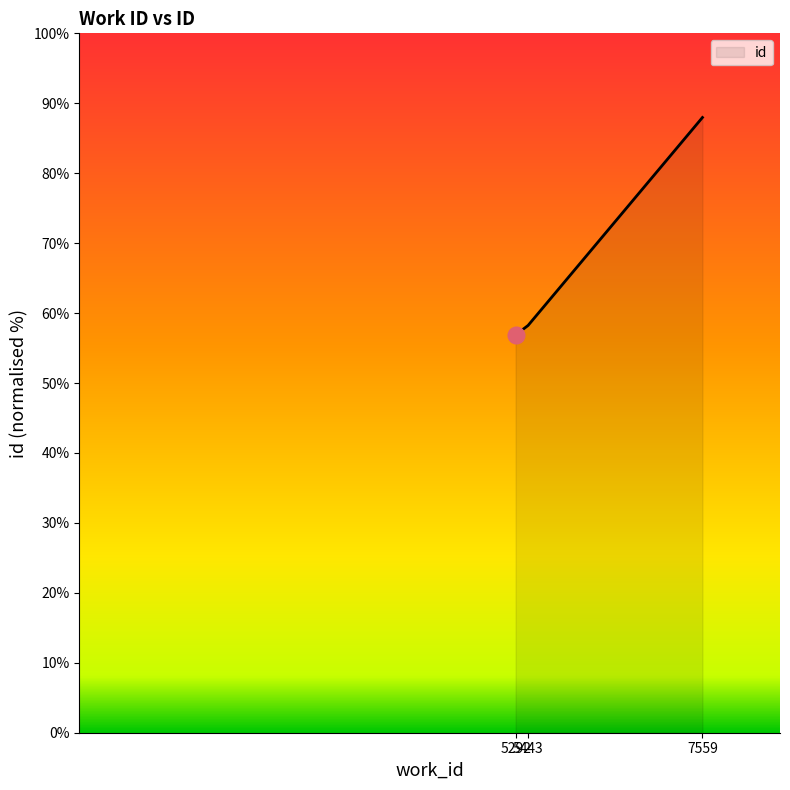

What is the maximum value shown in the chart?

88.0